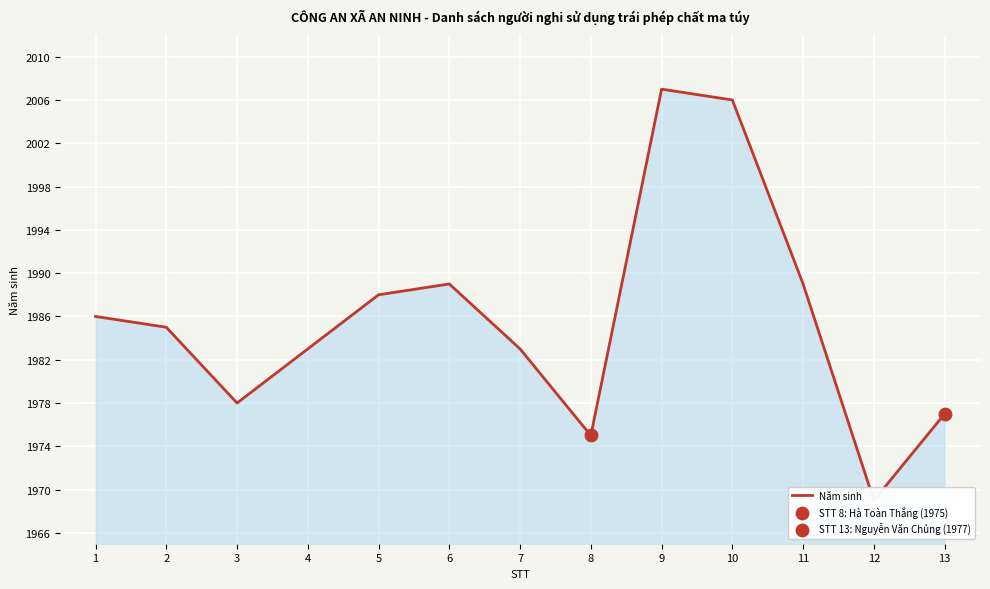

Approximately how many times larger is the value at 2 compared to 4?

1.0